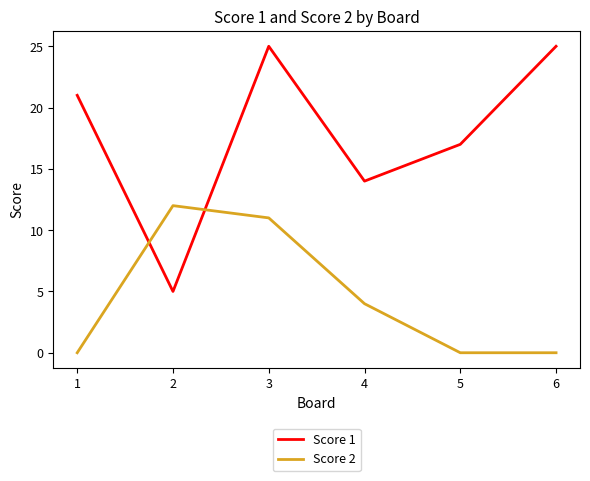

What is the sum of all Score 1 values?

107